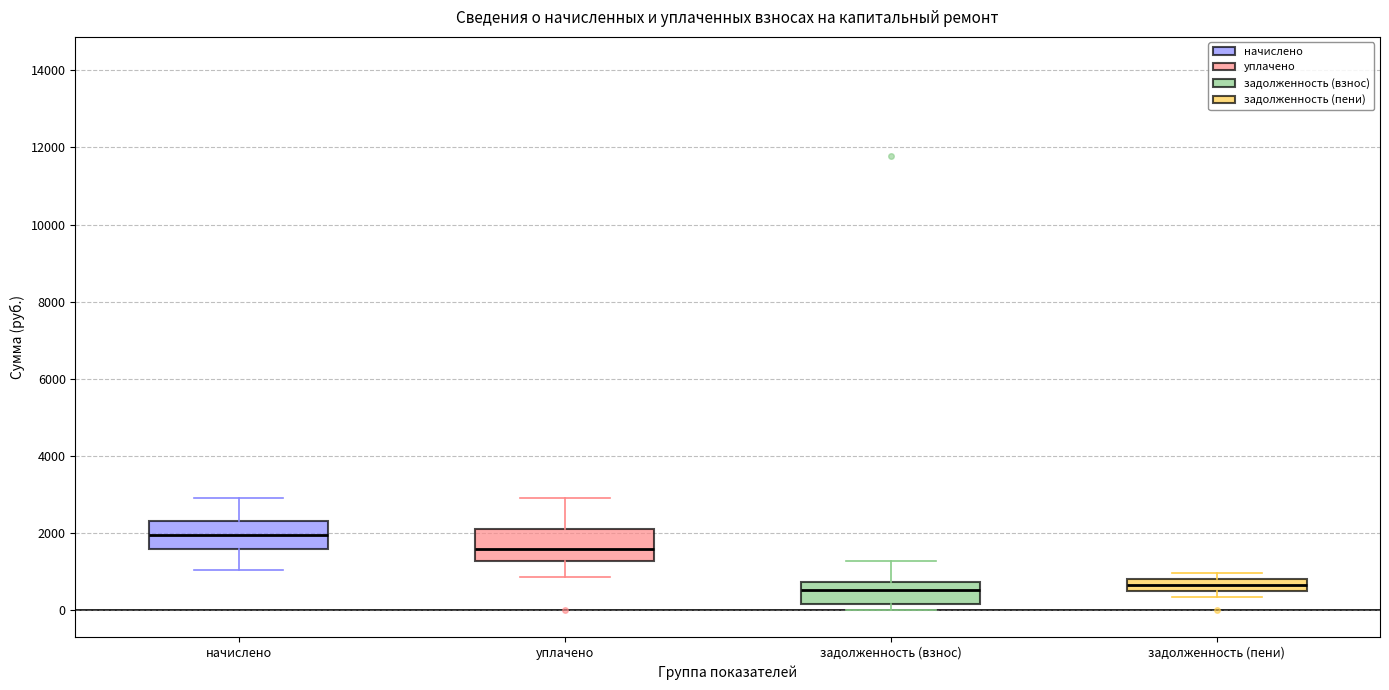

Reading left to right, read every box against the y-axis: the position of its median line, the range the box covers, and the ends of its whiskers. The values are not printed on the chart, so give them approximately, as read against the axis.

начислено: median 2000, box 1600 to 2400, whiskers 1000 to 2800
уплачено: median 1600, box 1200 to 2000, whiskers 800 to 3000
задолженность (взнос): median 600, box 200 to 800, whiskers 0 to 1200
задолженность (пени): median 600, box 400 to 800, whiskers 400 (just below the box's lower edge) to 1000